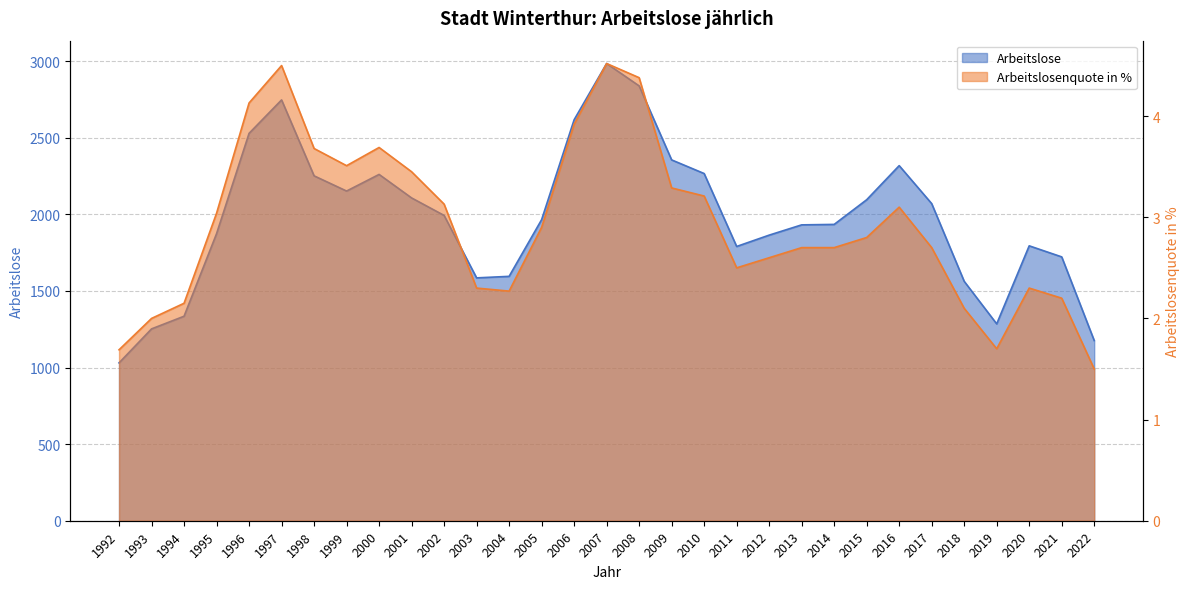

True or false: Arbeitslosenquote in % and Arbeitslose cross at least once.

False